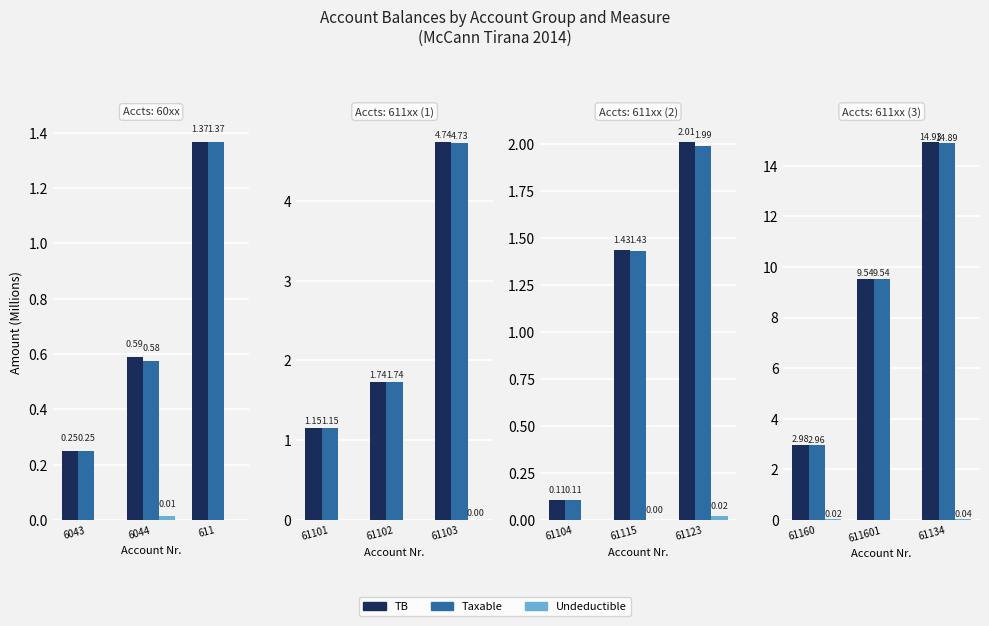

What position from the left is 61134?

3